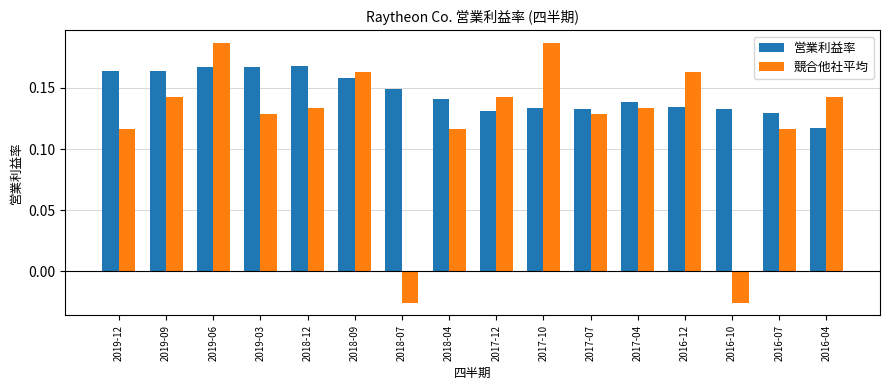

Which series has the widest spread of values?

競合他社平均